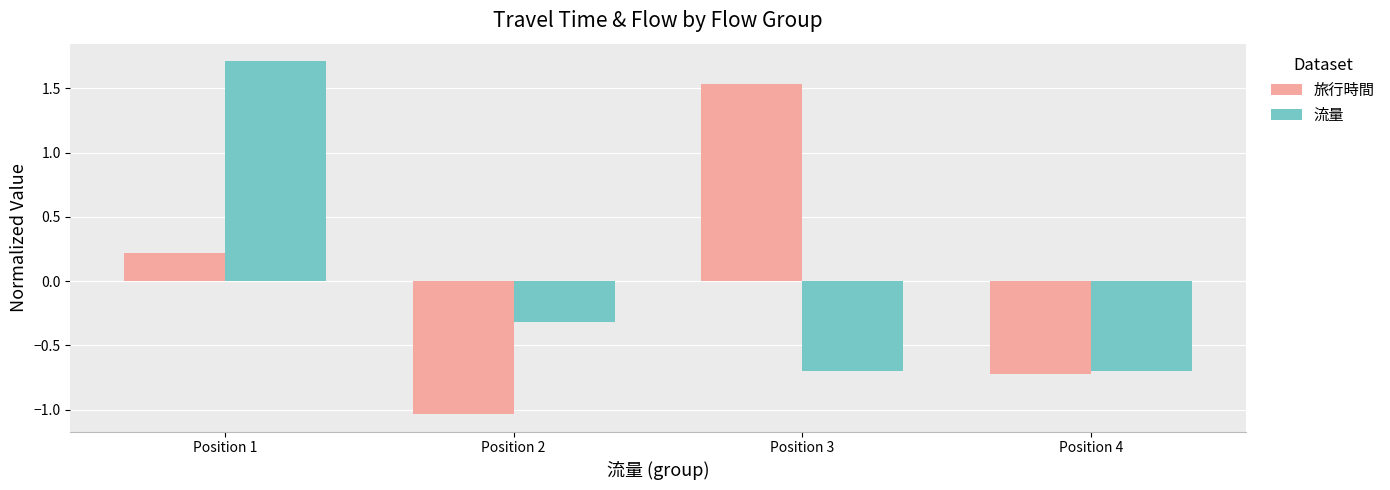

Rank the series by their maximum value, from highest to lowest.

流量, 旅行時間